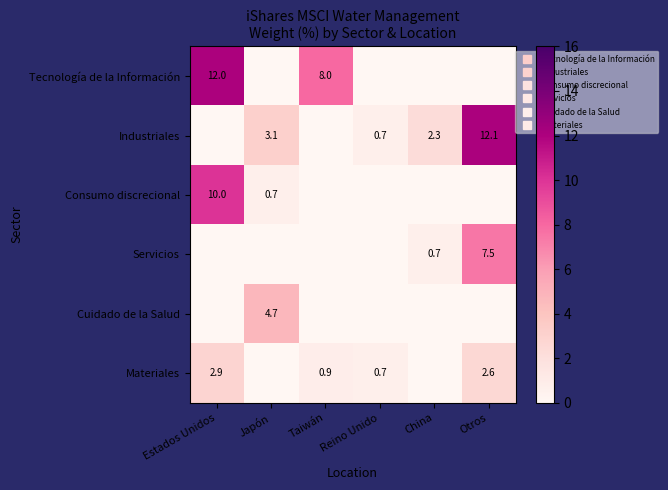

At which label does Servicios reach its minimum?

Estados Unidos